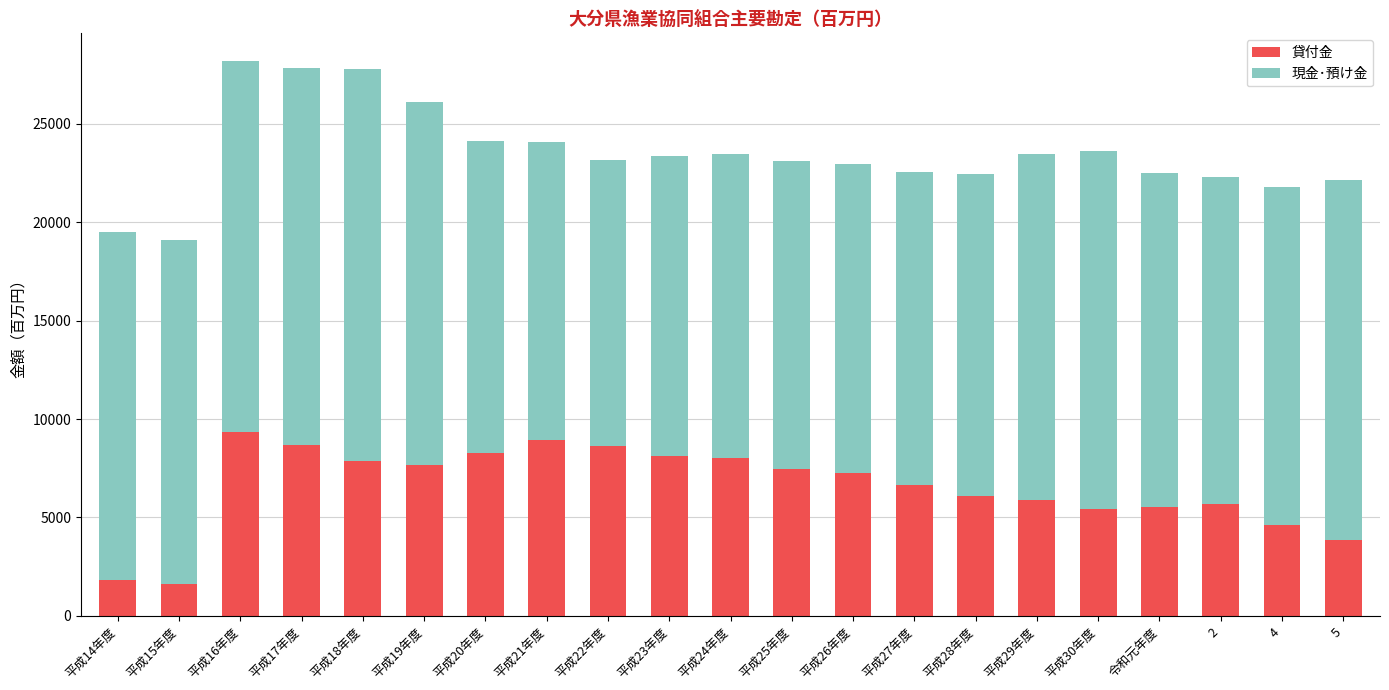

What is the total value across all series at 平成15年度?

19102